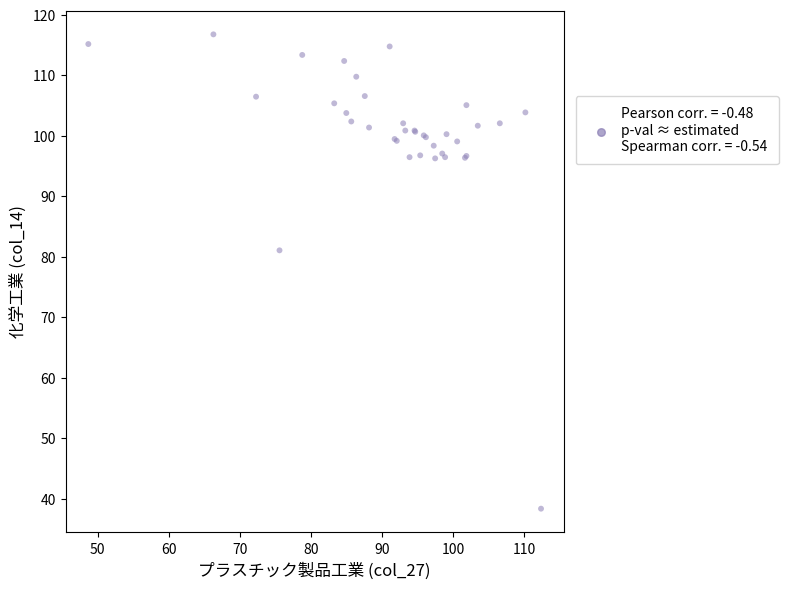

What Y value in the scatter plot is closest to 77?

81.1